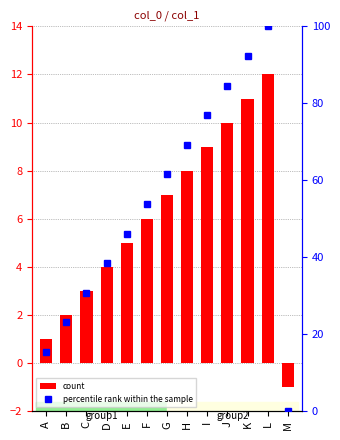

How many groups of bars are there?

13